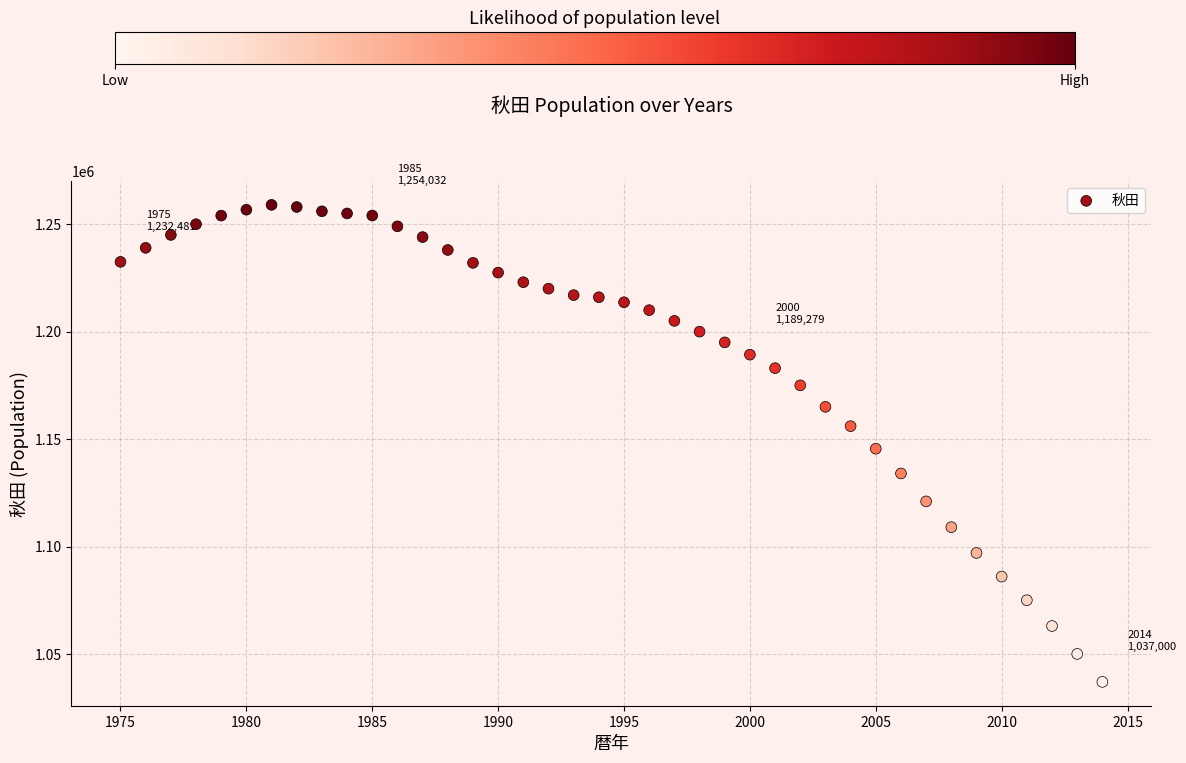

What Y value in the scatter plot is closest to 1148000?

1145501